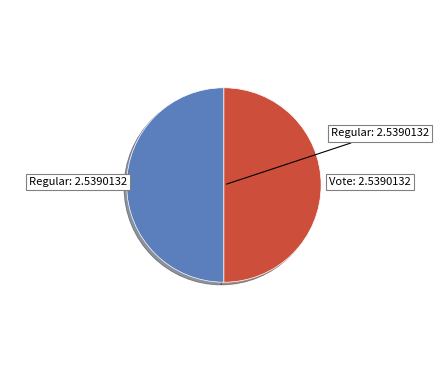

Which slice is the smallest?

Regular